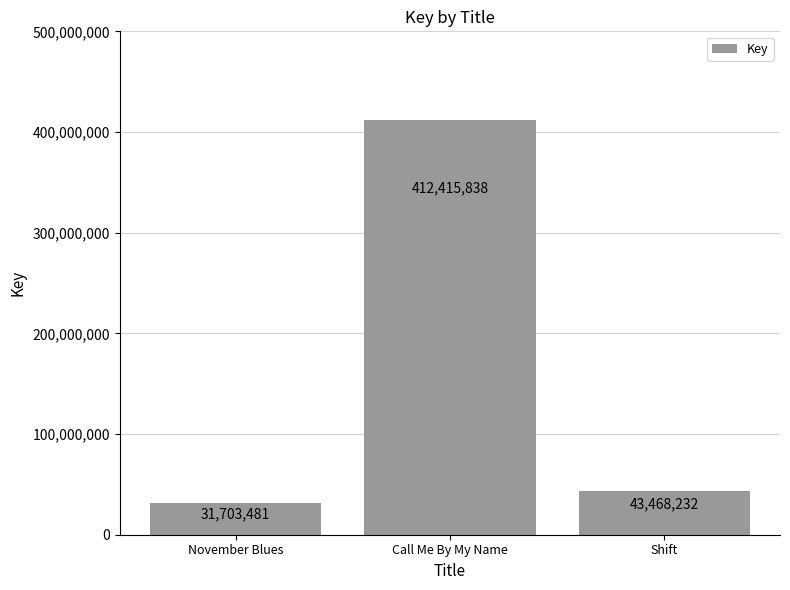

What is the ratio of the value at Shift to the value at Call Me By My Name?

0.1